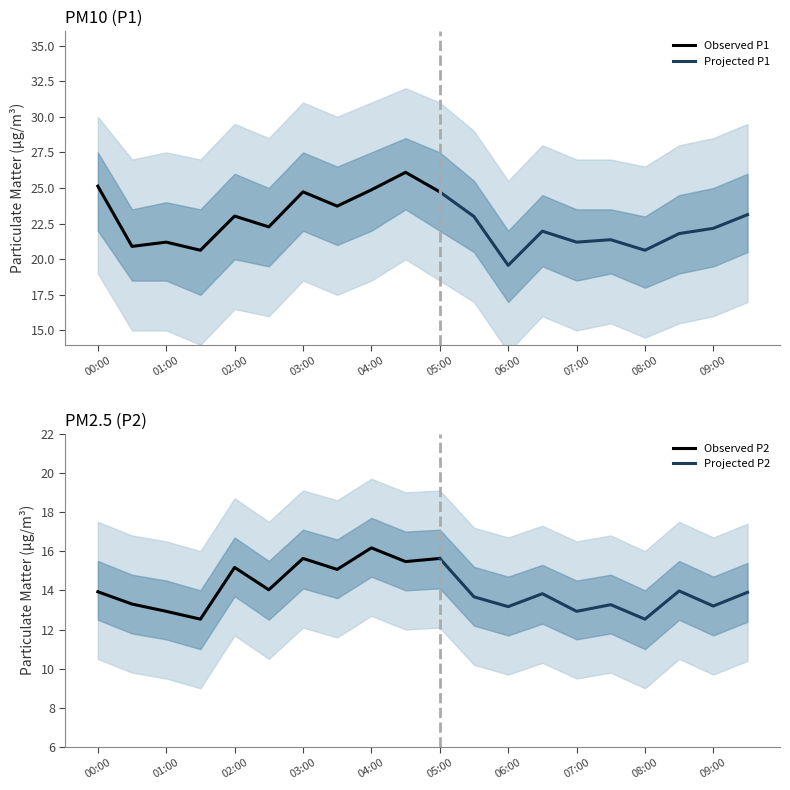

In P2, how many points are lower than both neighbors (excluding endpoints)?

8